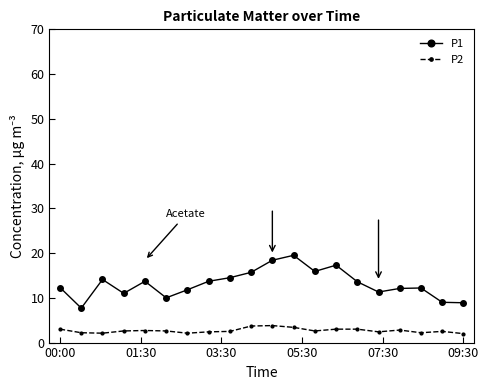

How many categories are shown in the chart?

20